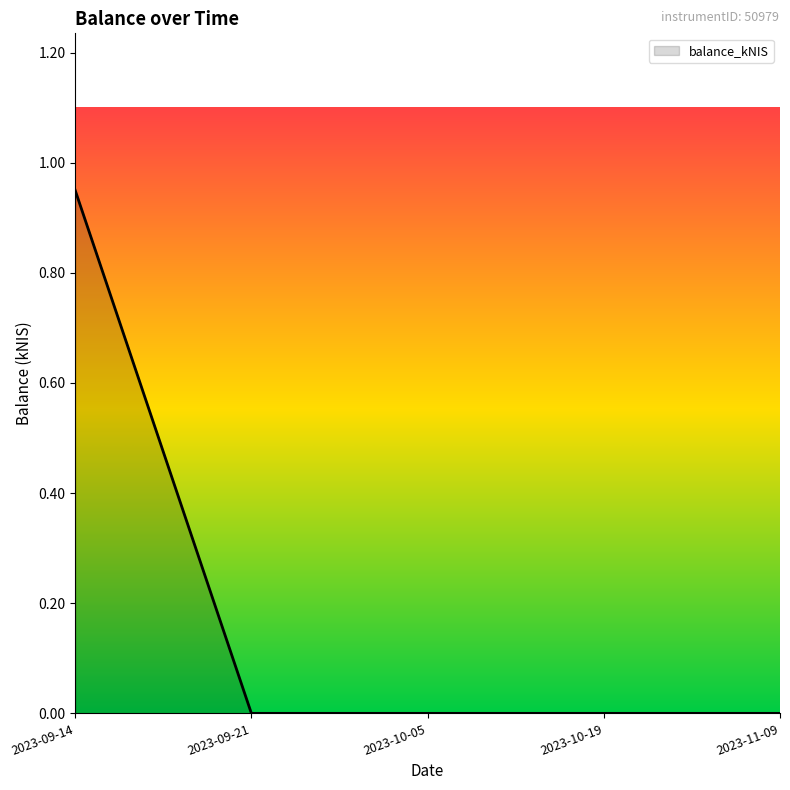

True or false: the data shows 0.4 at 2023-11-09.

False